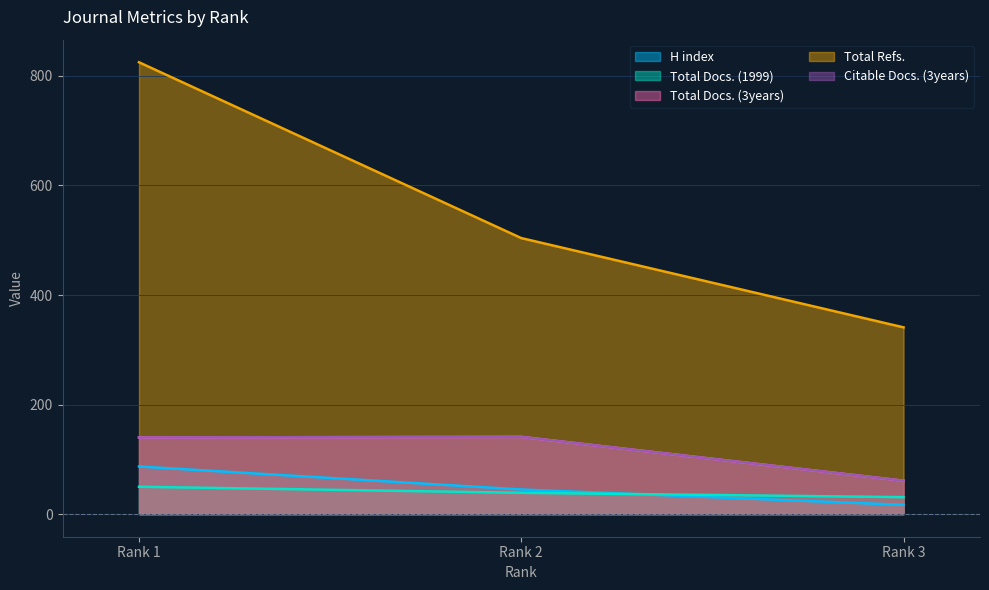

Reading right to left, what are all the values shown in this chart?

H index: 17	45	87
Total Docs. (1999): 31	39	50
Total Docs. (3years): 61	141	140
Total Refs.: 341	504	825
Citable Docs. (3years): 61	141	140